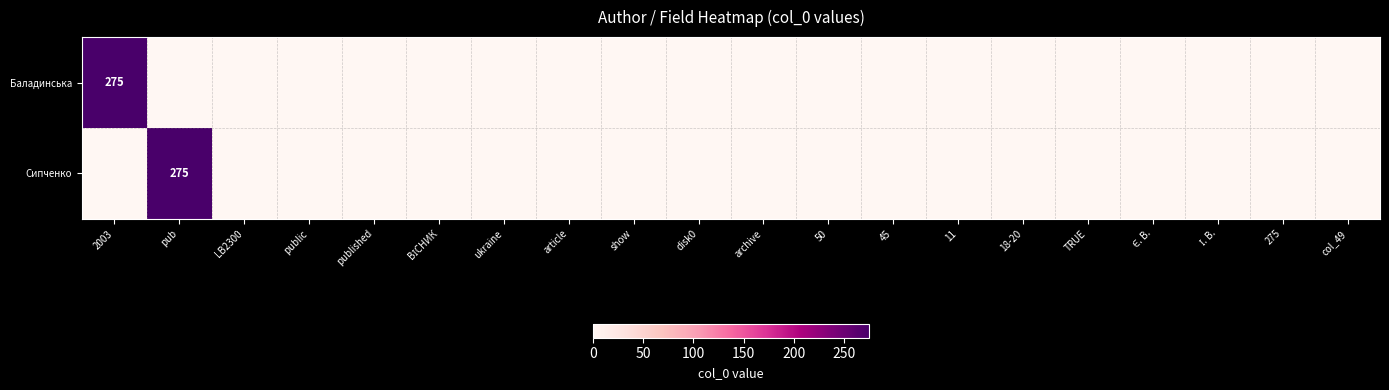

Is it true that Сипченко equals 365 at pub?

False